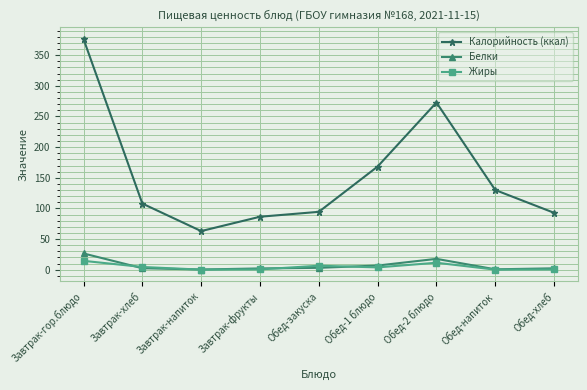

How many data points in Калорийность (ккал) are above 107?

5